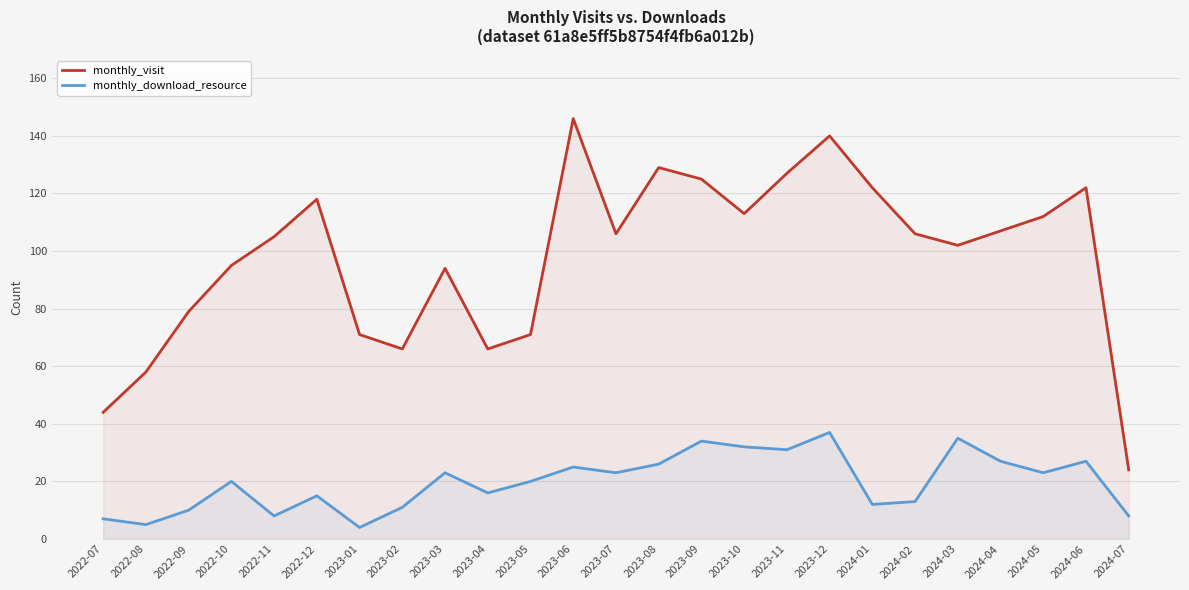

Is it true that monthly_visit equals 166 at 2024-02?

False